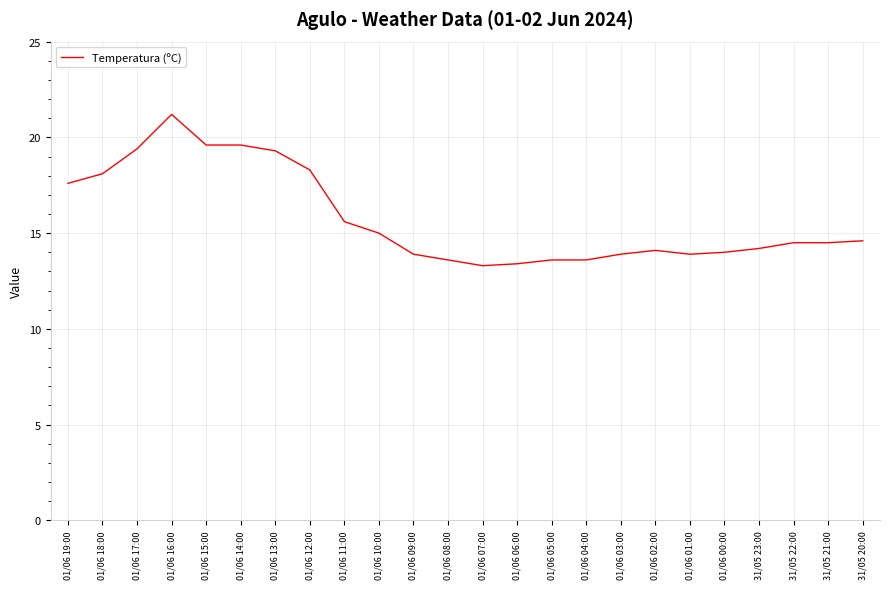

What is the smallest value displayed?

13.3